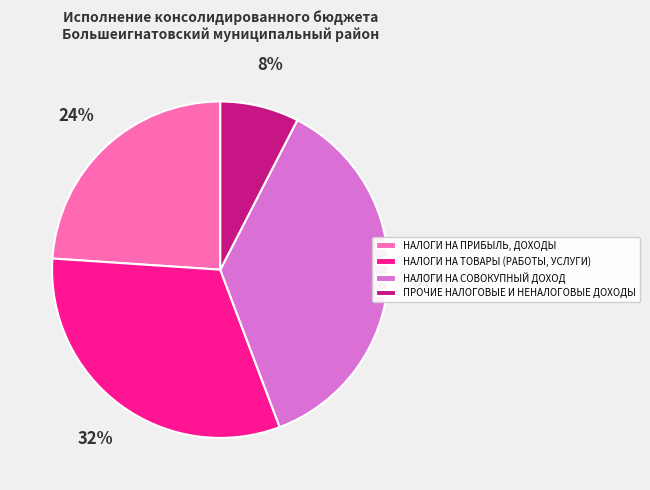

True or false: НАЛОГИ НА ТОВАРЫ (РАБОТЫ, УСЛУГИ) accounts for 32% of the total.

True